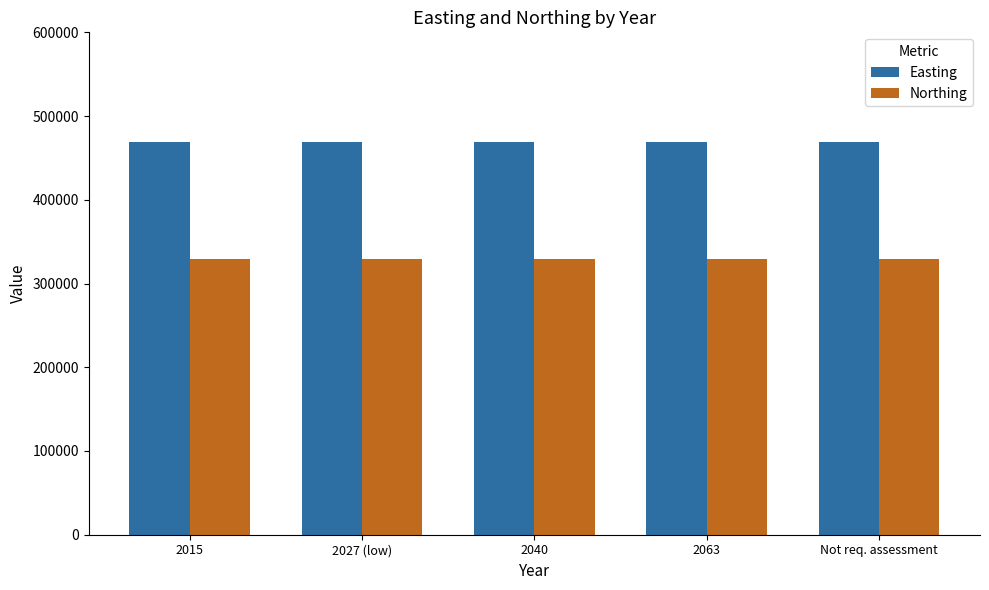

Reading left to right, what are all the values shown in this chart?

Easting: 2015=469289	2027 (low)=469289	2040=469289	2063=469289	Not req. assessment=469289
Northing: 2015=329507	2027 (low)=329507	2040=329507	2063=329507	Not req. assessment=329507